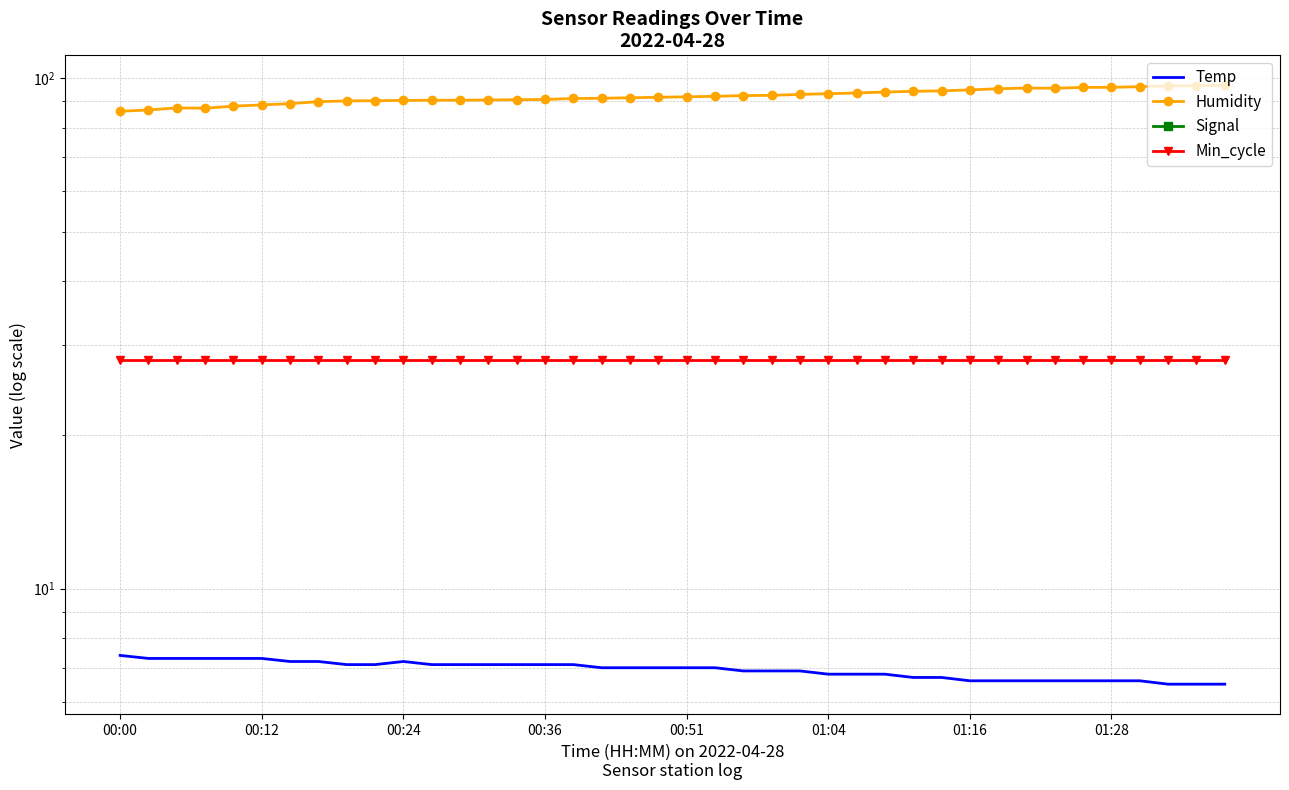

Read the Temp value at 12.

7.1